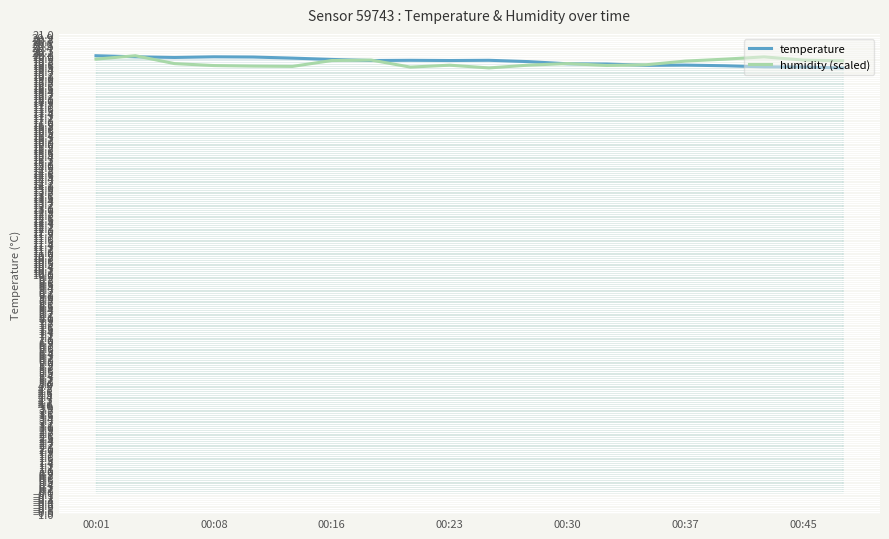

The value of humidity (scaled) at 00:01 is 28.9. True or false?

False